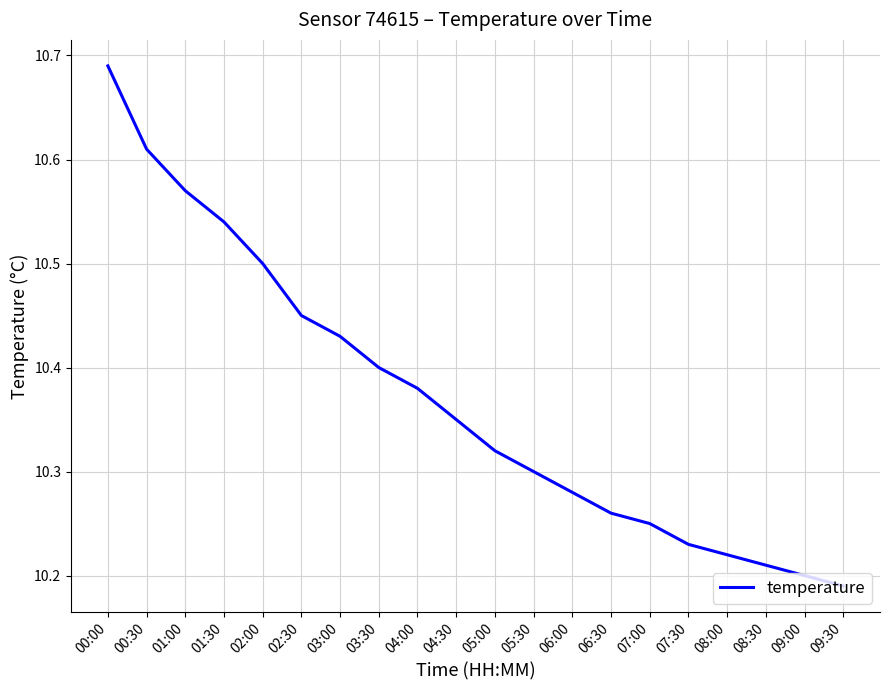

Which label corresponds to the largest value in the chart?

00:00